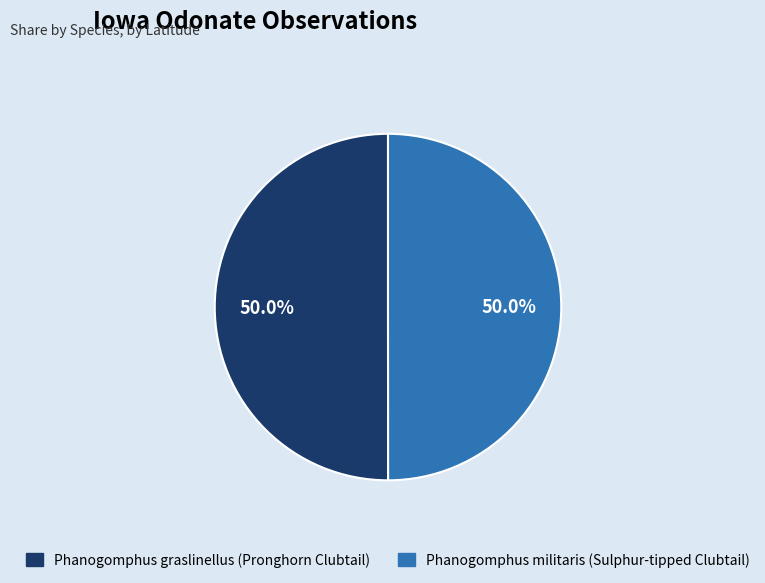

The Phanogomphus graslinellus (Pronghorn Clubtail) slice represents 41% of the pie. True or false?

False